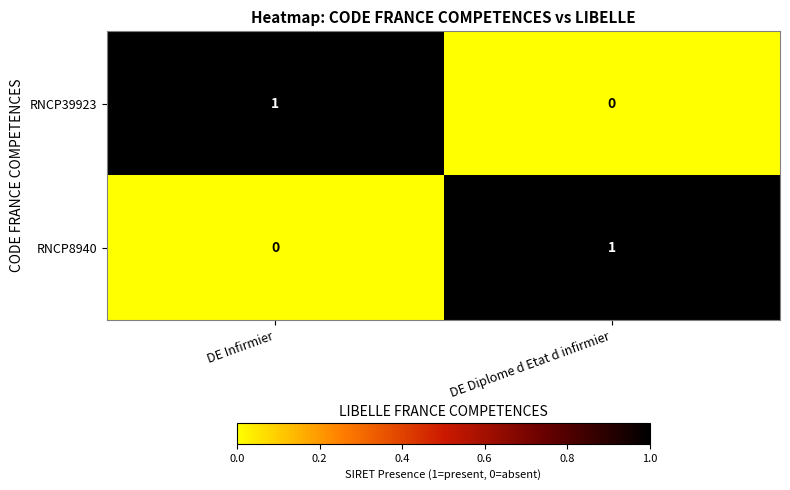

Rank the series at DE Diplome d Etat d infirmier from lowest to highest value.

RNCP39923, RNCP8940